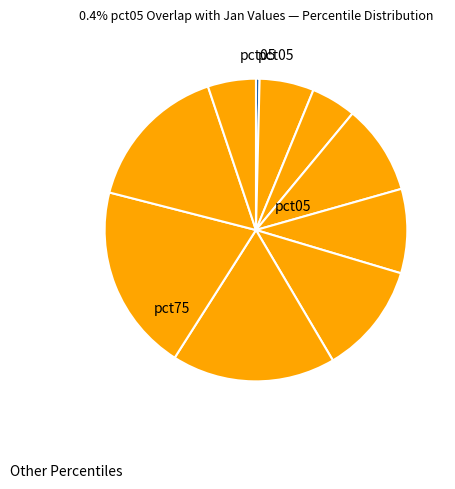

Which slice is the smallest?

pct05